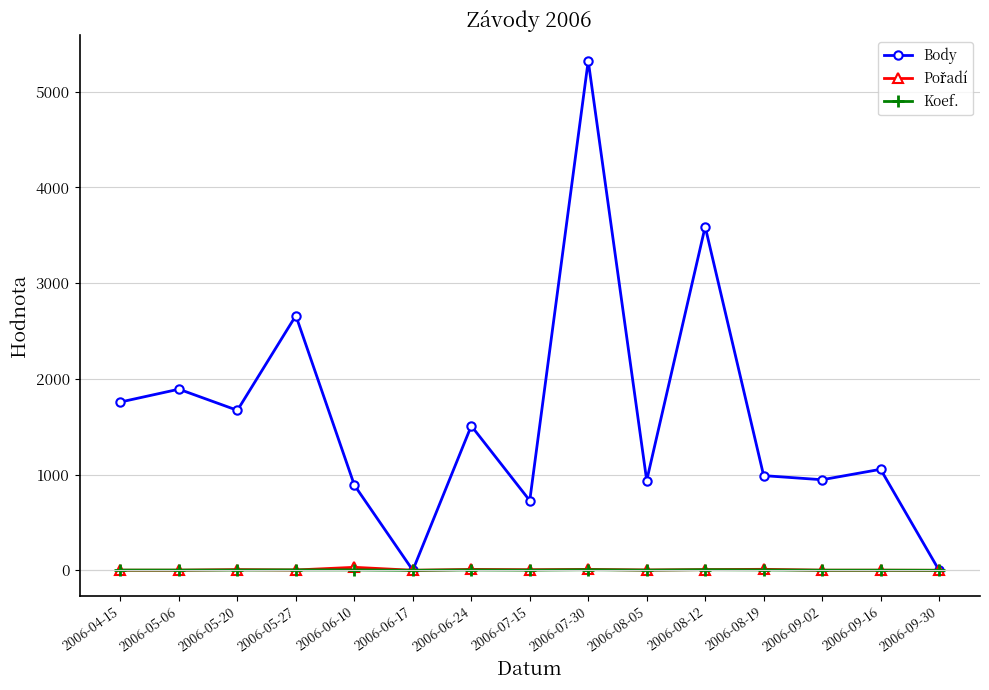

In Body, how many points are lower than both neighbors (excluding endpoints)?

5